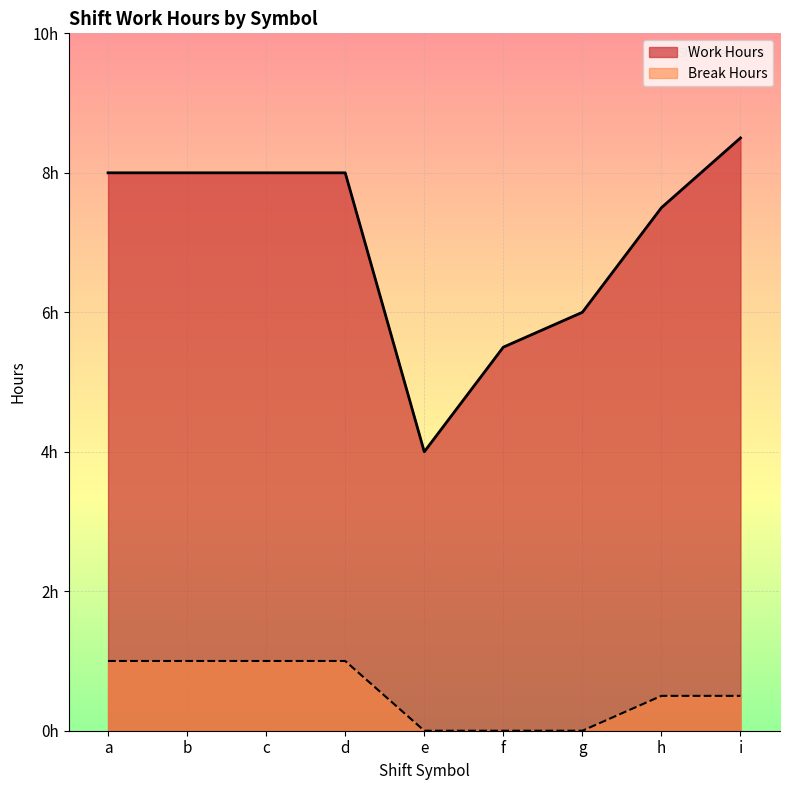

What is the difference between the highest and lowest values at a?

7.0